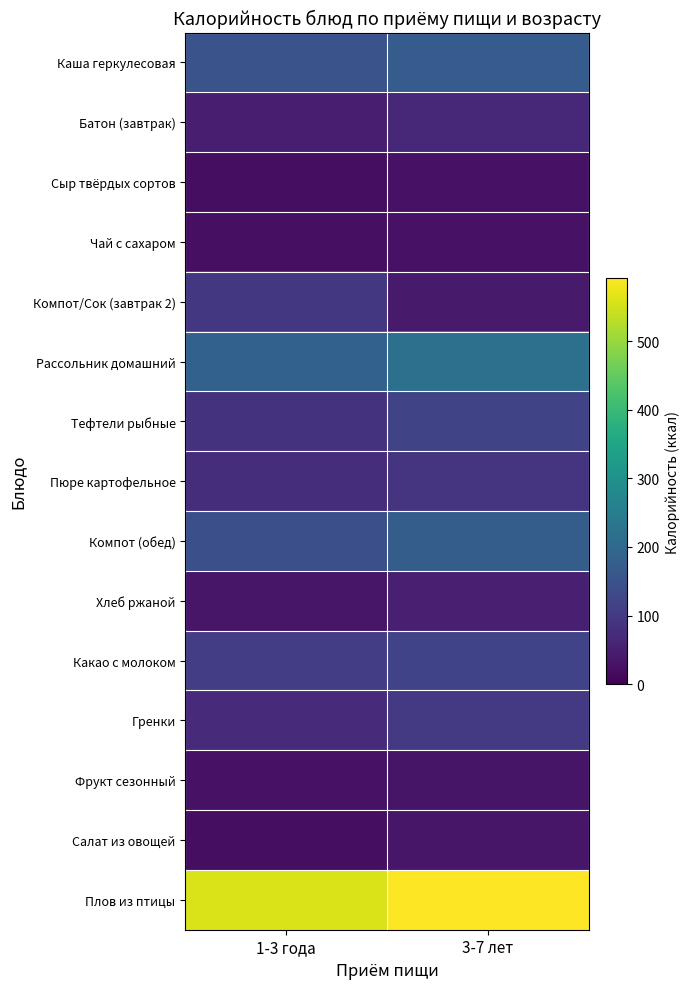

Reading left to right, what are all the values shown in this chart?

Каша геркулесовая: 1-3 года=151.5	3-7 лет=171.7
Батон (завтрак): 1-3 года=50.4	3-7 лет=68.0
Сыр твёрдых сортов: 1-3 года=21.3	3-7 лет=28.4
Чай с сахаром: 1-3 года=25.2	3-7 лет=28.0
Компот/Сок (завтрак 2): 1-3 года=96.6	3-7 лет=43.0
Рассольник домашний: 1-3 года=182.9	3-7 лет=218.3
Тефтели рыбные: 1-3 года=86.2	3-7 лет=120.8
Пюре картофельное: 1-3 года=77.0	3-7 лет=91.0
Компот (обед): 1-3 года=145.0	3-7 лет=173.9
Хлеб ржаной: 1-3 года=34.8	3-7 лет=52.2
Какао с молоком: 1-3 года=107.1	3-7 лет=119.0
Гренки: 1-3 года=73.6	3-7 лет=99.4
Фрукт сезонный: 1-3 года=28.2	3-7 лет=32.9
Салат из овощей: 1-3 года=22.2	3-7 лет=37.0
Плов из птицы: 1-3 года=558.8	3-7 лет=591.7